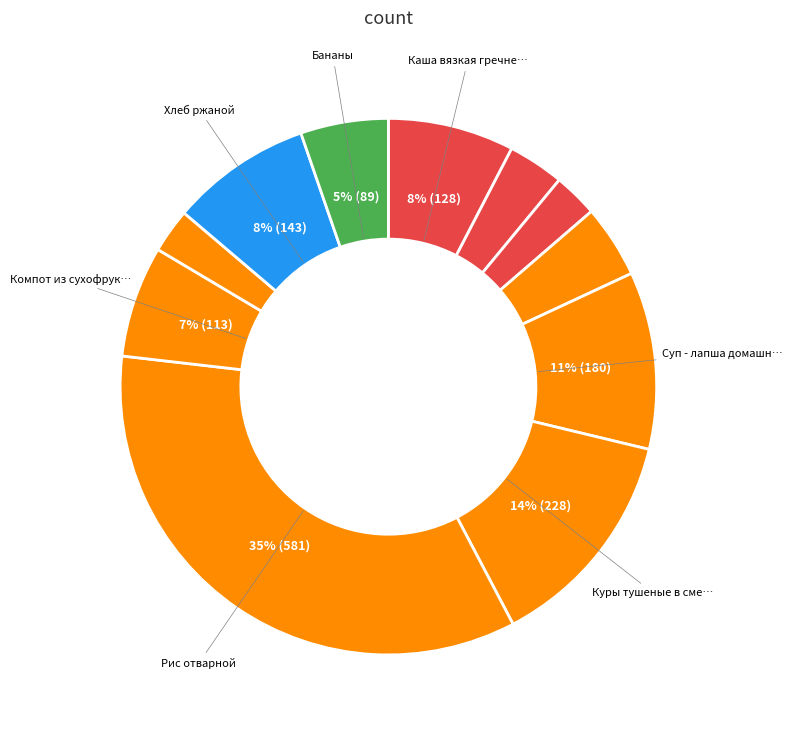

Does any single category account for the majority?

No